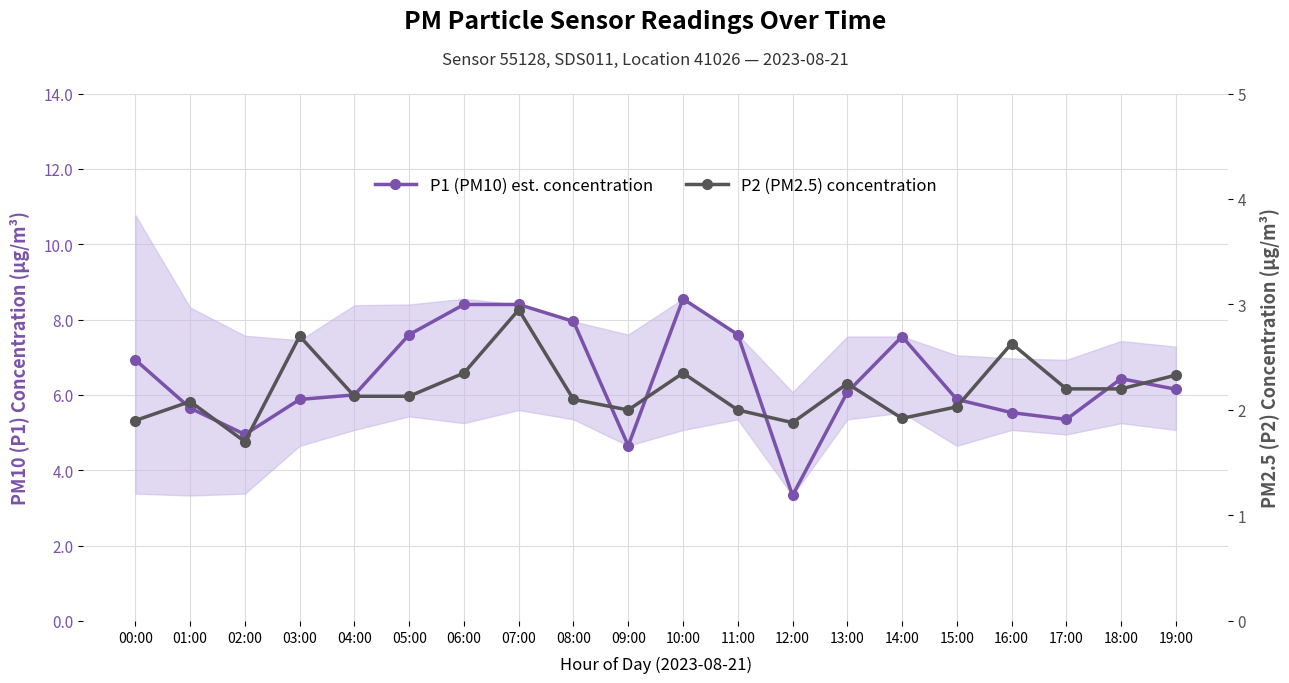

At which category does P2 (PM2.5) concentration reach its first local valley?

02:00